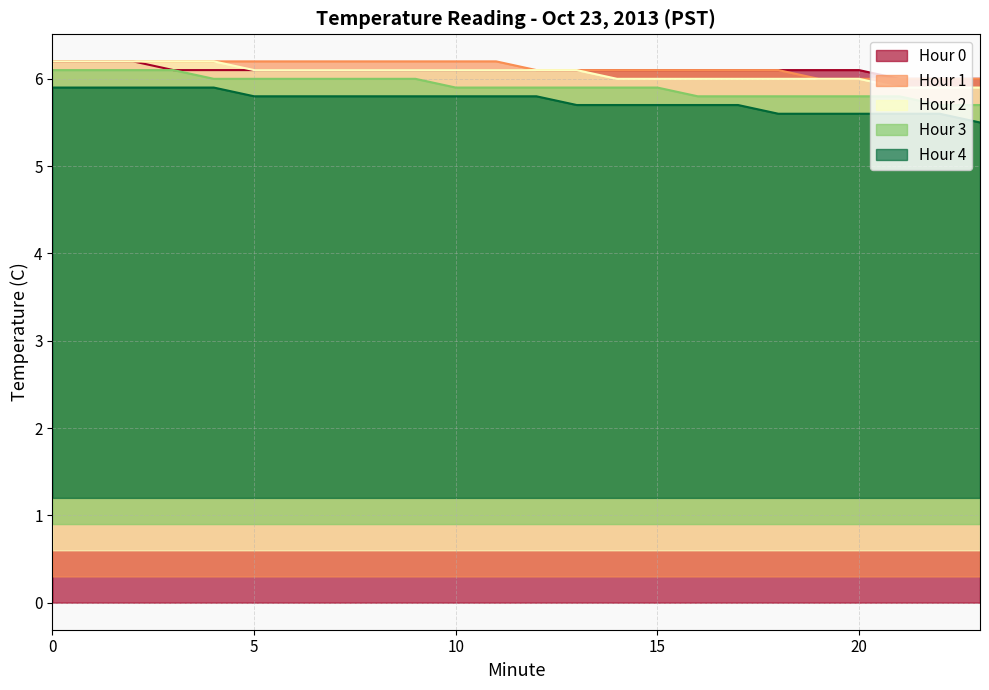

How many lines are shown in the chart?

5